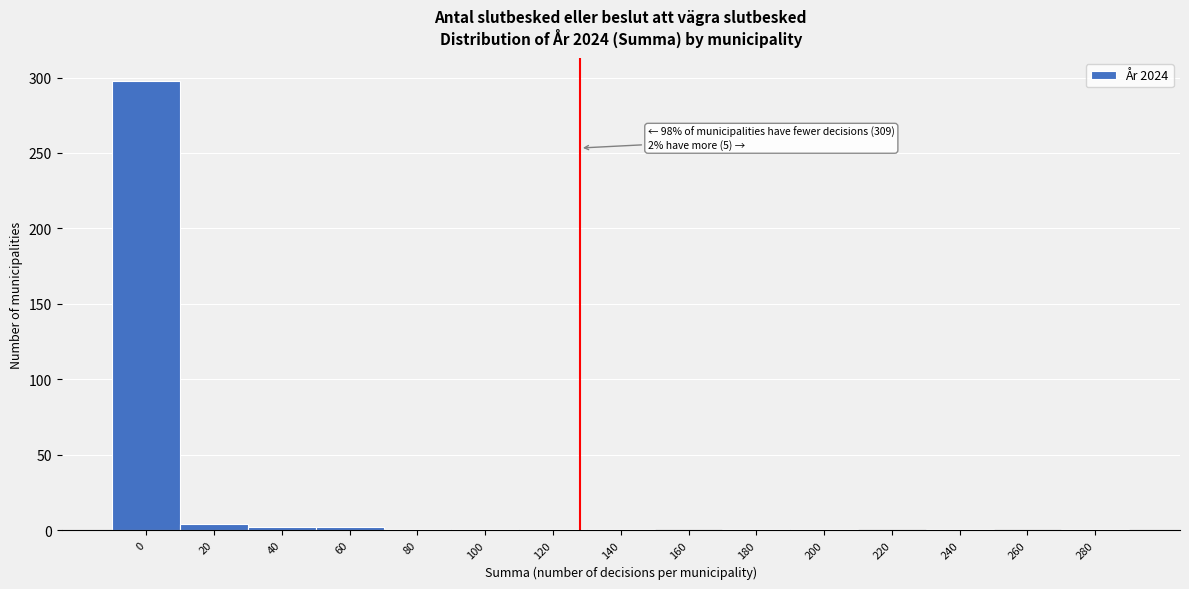

What is the sum of all values?

314